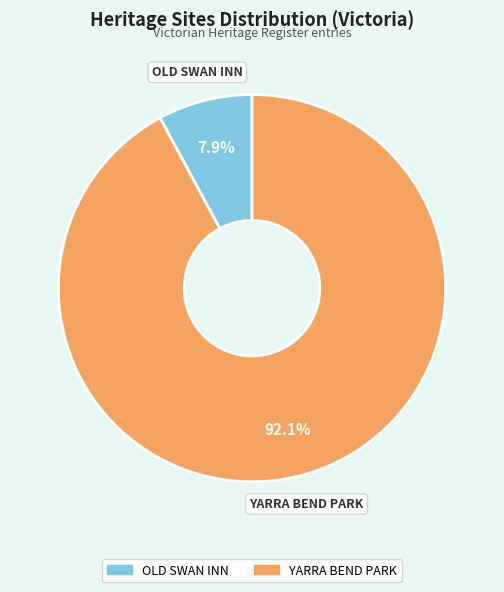

Rank the categories by value from highest to lowest.

YARRA BEND PARK, OLD SWAN INN